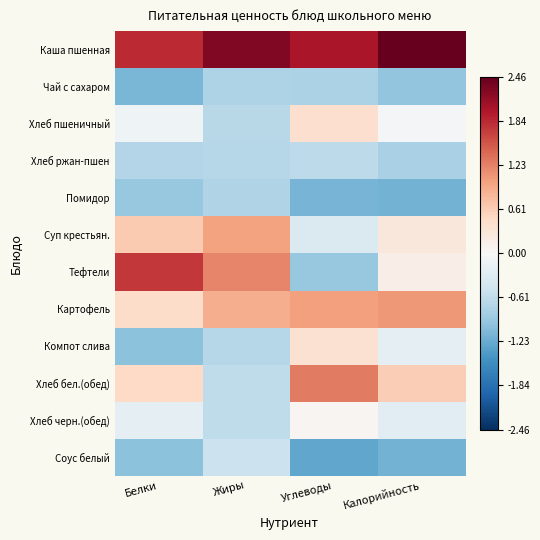

Reading left to right, transcribe all the data shown in this chart.

Каша пшенная: Белки=1.8	Жиры=2.3	Углеводы=2.0	Калорийность=2.5
Чай с сахаром: Белки=-1.1	Жиры=-0.8	Углеводы=-0.8	Калорийность=-1.0
Хлеб пшеничный: Белки=-0.1	Жиры=-0.7	Углеводы=0.4	Калорийность=-0.0
Хлеб ржан-пшен: Белки=-0.7	Жиры=-0.7	Углеводы=-0.7	Калорийность=-0.8
Помидор: Белки=-0.9	Жиры=-0.7	Углеводы=-1.2	Калорийность=-1.2
Суп крестьян.: Белки=0.6	Жиры=1.0	Углеводы=-0.3	Калорийность=0.3
Тефтели: Белки=1.7	Жиры=1.2	Углеводы=-0.9	Калорийность=0.2
Картофель: Белки=0.5	Жиры=0.9	Углеводы=1.0	Калорийность=1.1
Компот слива: Белки=-1.0	Жиры=-0.7	Углеводы=0.4	Калорийность=-0.2
Хлеб бел.(обед): Белки=0.5	Жиры=-0.6	Углеводы=1.3	Калорийность=0.6
Хлеб черн.(обед): Белки=-0.2	Жиры=-0.6	Углеводы=0.1	Калорийность=-0.3
Соус белый: Белки=-1.0	Жиры=-0.5	Углеводы=-1.3	Калорийность=-1.2